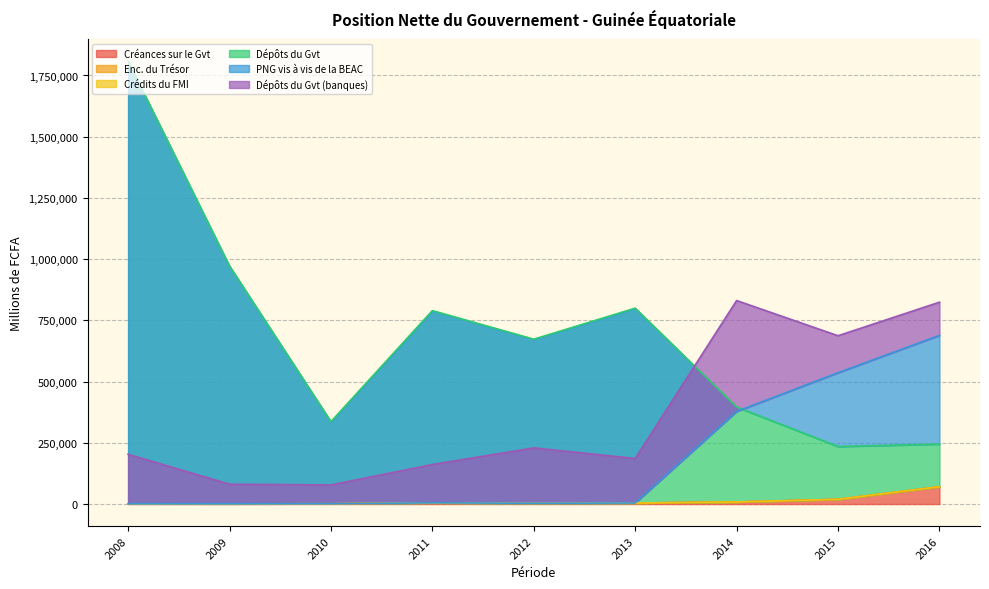

How many intersections are there between Dépôts du Gvt (banques) and PNG vis à vis de la BEAC?

1